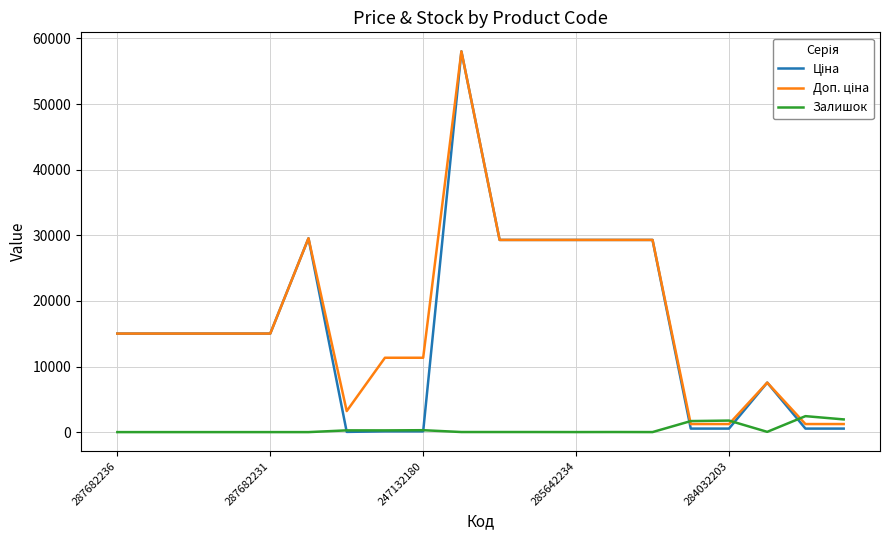

How many series are shown in this chart?

3